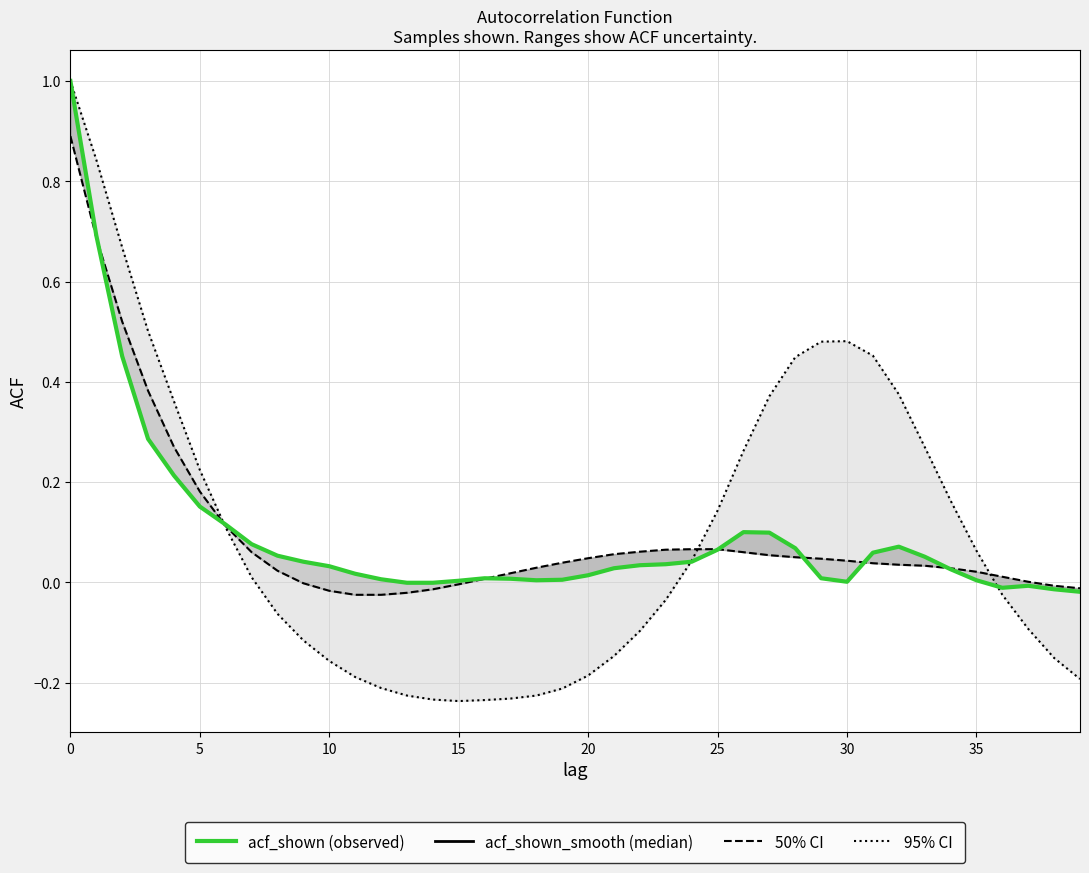

Which has a higher value, 15 or 21?

21